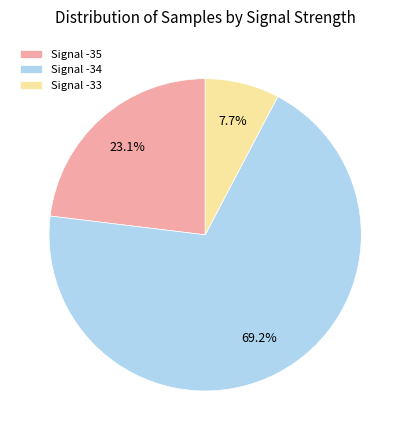

To the nearest percent, what is the average slice percentage?

33%